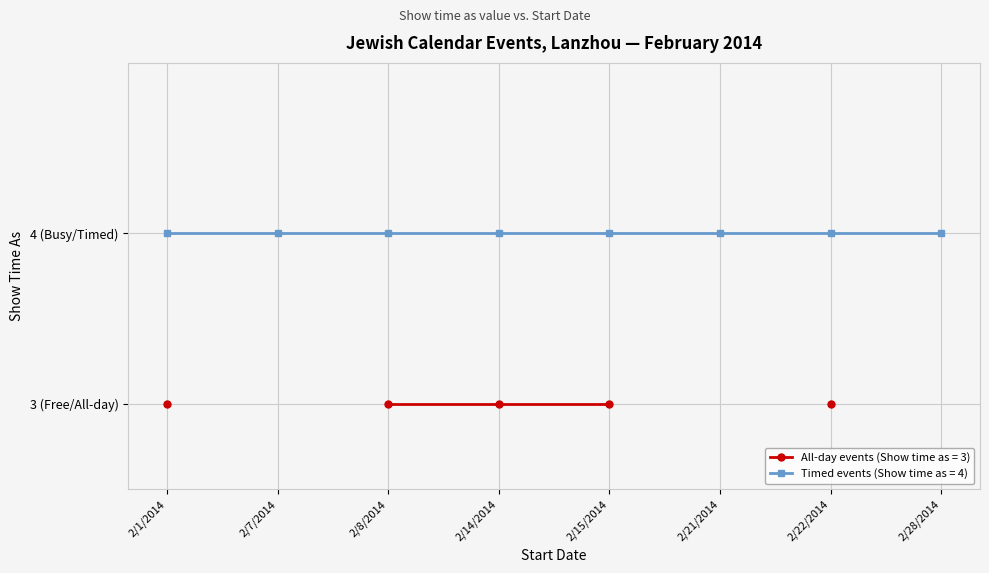

What is the smallest value displayed?

3